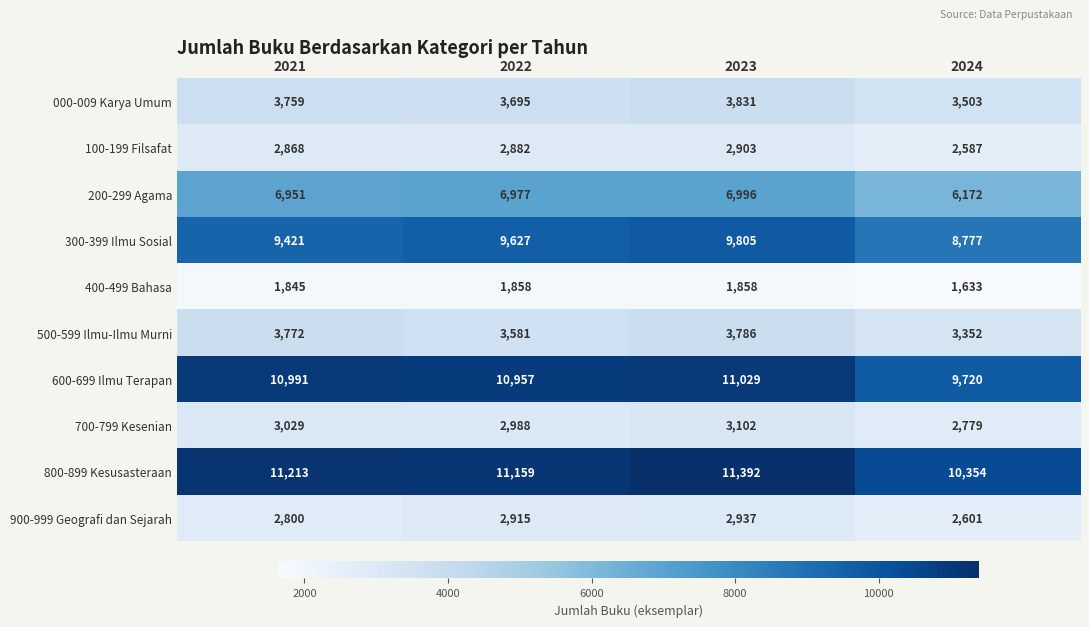

How many distinct data groups are displayed?

10